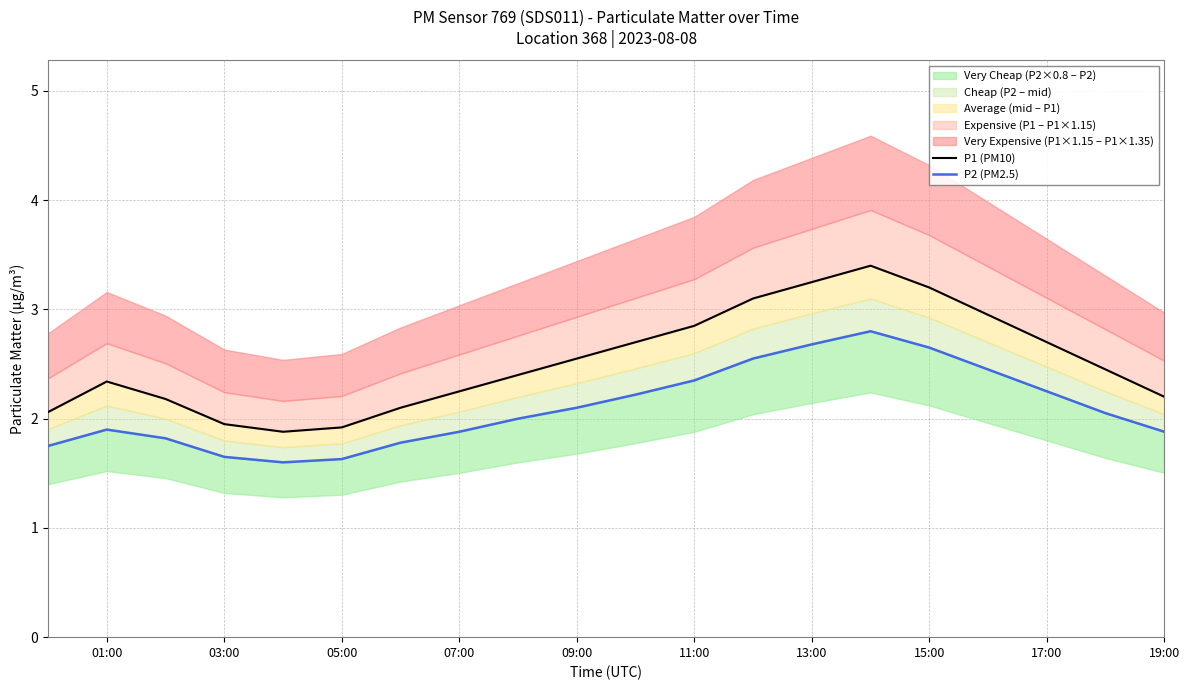

What is the minimum value for P1 (PM10)?

1.9